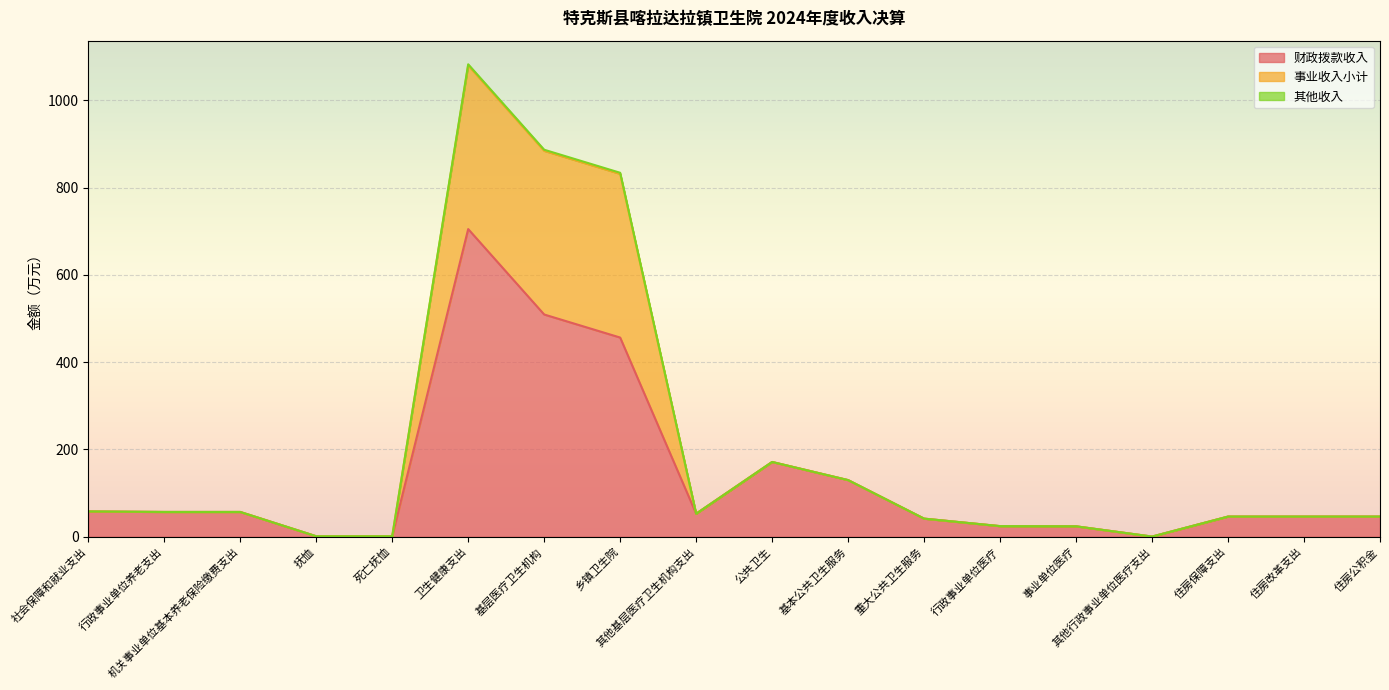

At which category does 事业收入小计 reach its first local peak?

卫生健康支出